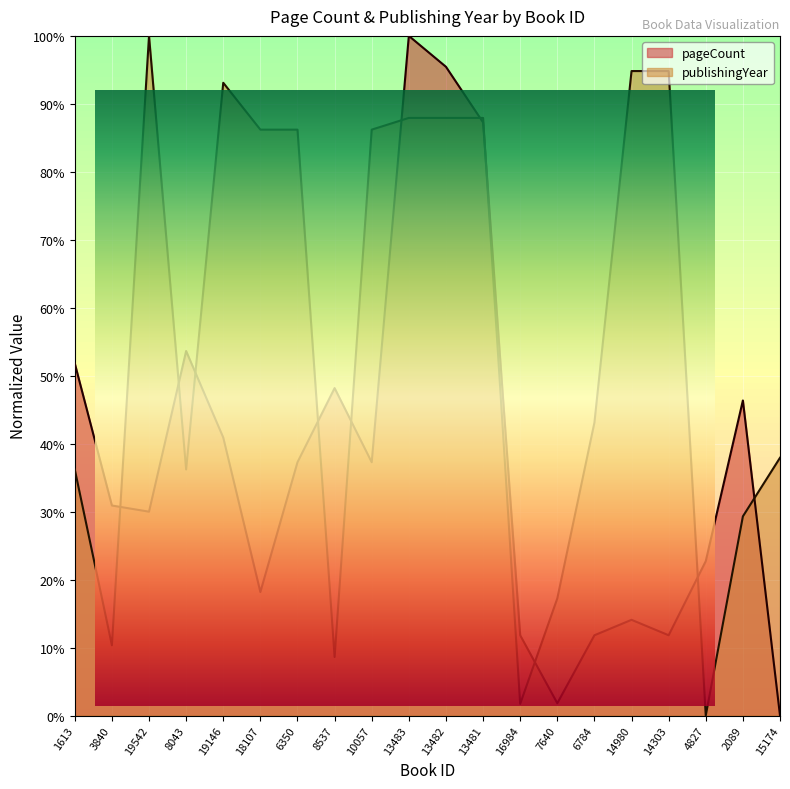

Reading left to right, what are all the values shown in this chart?

pageCount: 51.8	30.9	30.0	53.6	40.9	18.2	37.3	48.2	37.3	100.0	95.5	87.3	11.8	1.8	11.8	14.1	11.8	22.7	46.4	0.0
publishingYear: 36.2	10.3	100.0	36.2	93.1	86.2	86.2	8.6	86.2	87.9	87.9	87.9	1.7	17.2	43.1	94.8	94.8	0.0	29.3	37.9